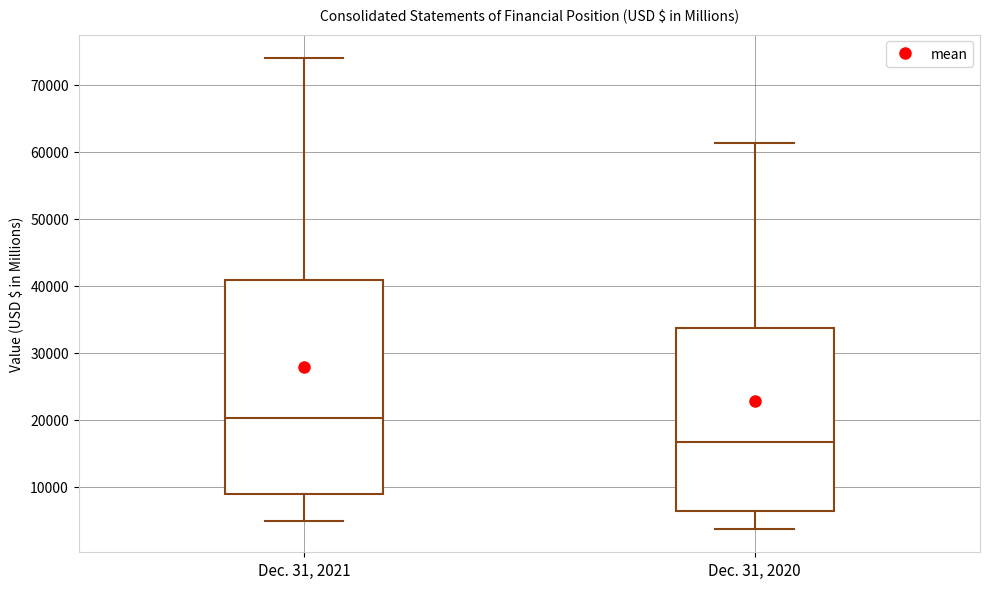

Reading left to right, read every box against the y-axis: the position of its median line, the range the box covers, and the ends of its whiskers. The values are not printed on the chart, so give them approximately, as read against the axis.

Dec. 31, 2021: median 20000, box 9000 to 41000, whiskers 5000 to 74000
Dec. 31, 2020: median 17000, box 6000 to 34000, whiskers 4000 to 61000